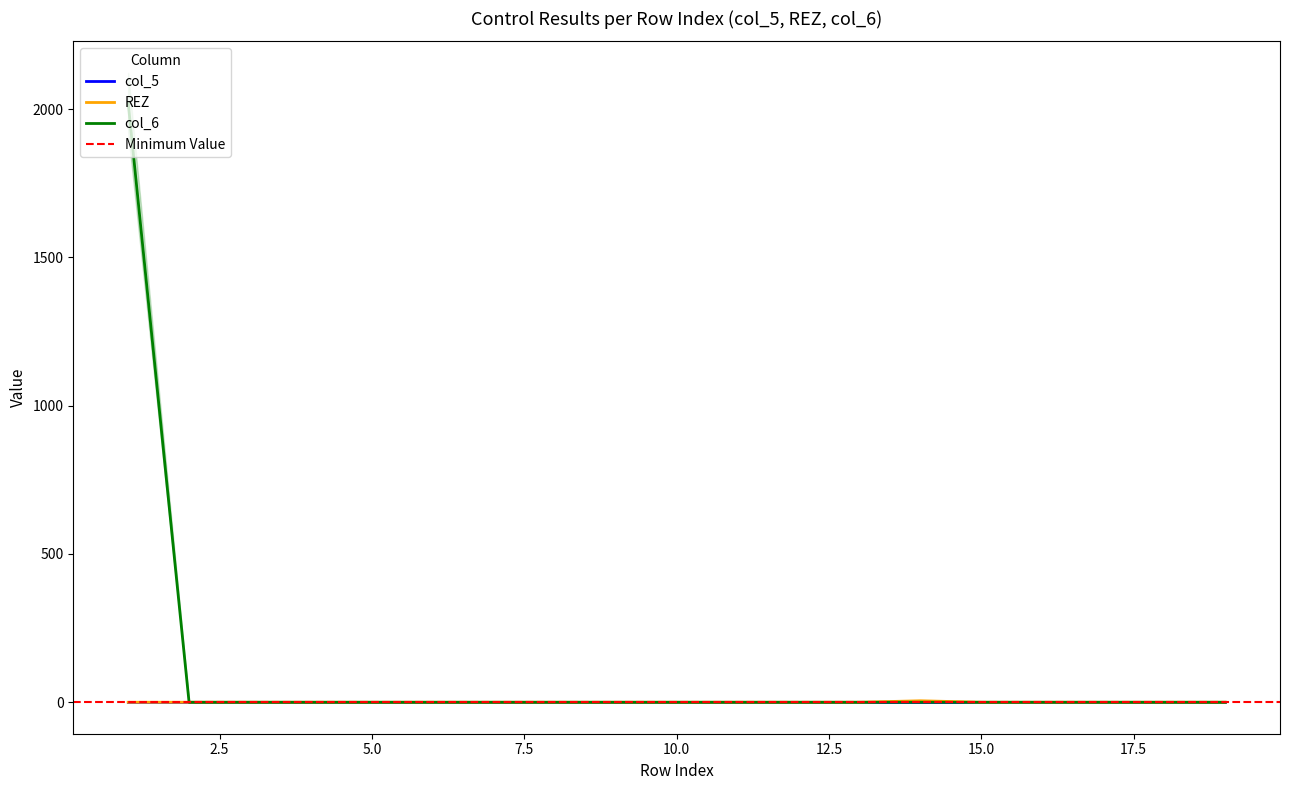

Does the chart display data point markers on the line(s)?

No